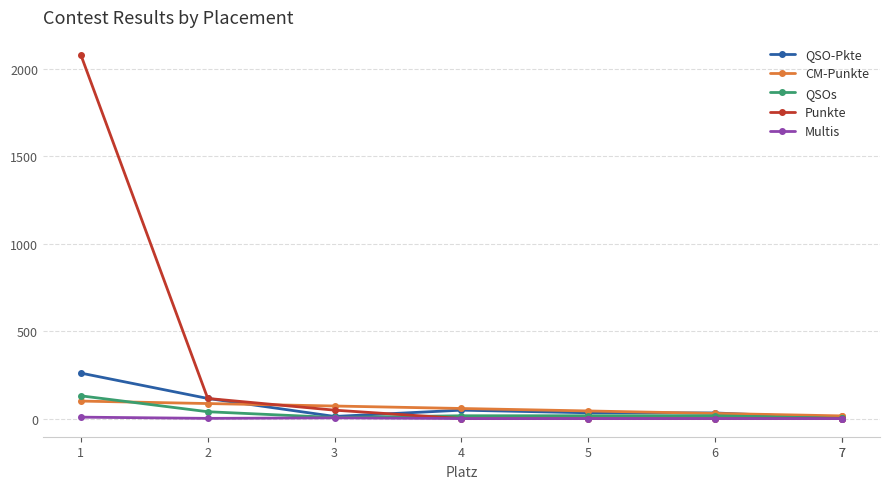

Where is QSOs nearest to the value 65?

2